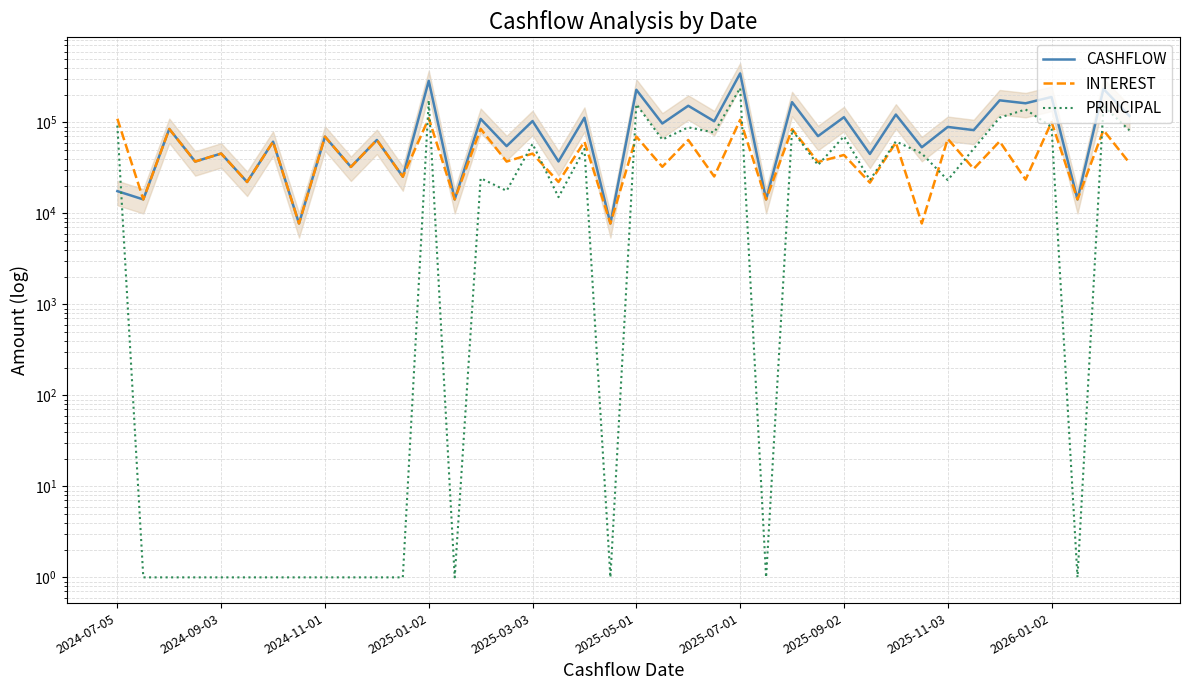

True or false: INTEREST and CASHFLOW intersect in this chart.

False